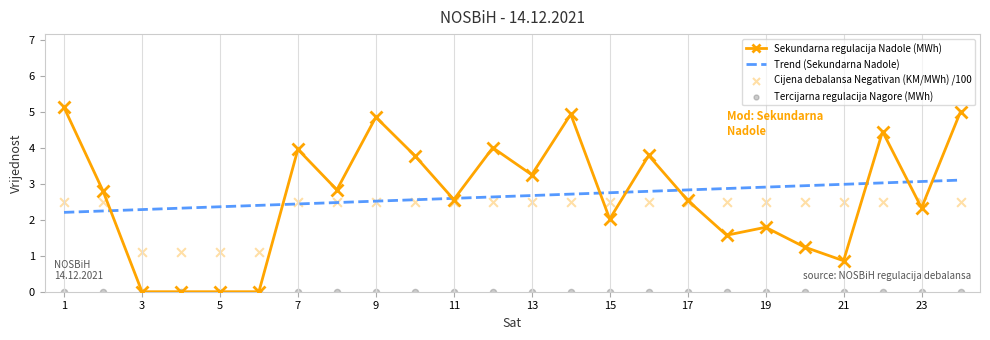

At how many categories does at least one series exceed 1?

24